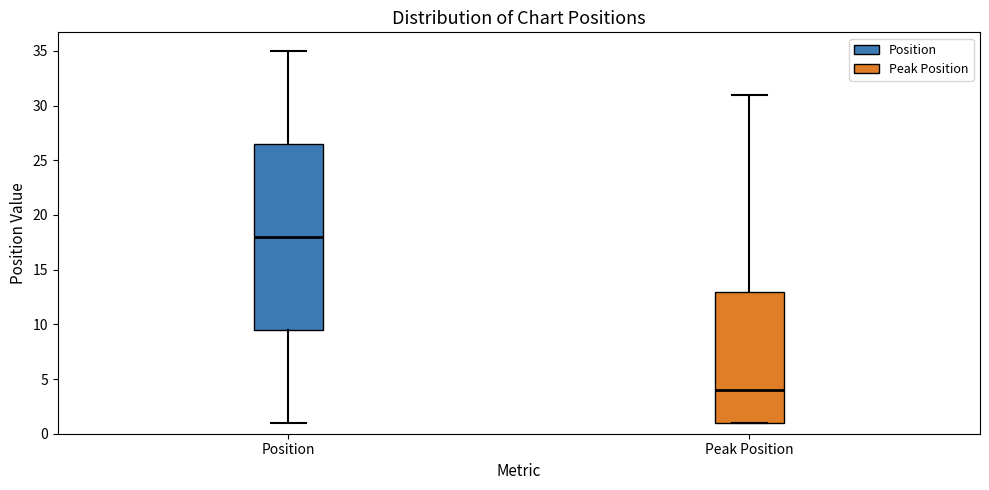

Where does the median line of the box for Position sit on the y-axis? The values are not printed on the chart, so give them approximately, as read against the axis.

18.0